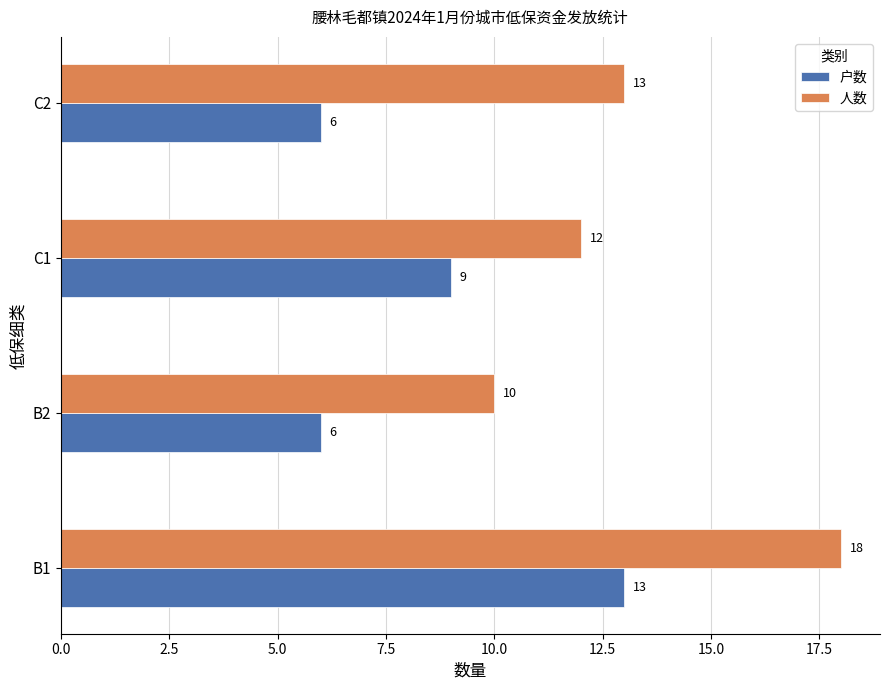

What is the total value across all series at B2?

16